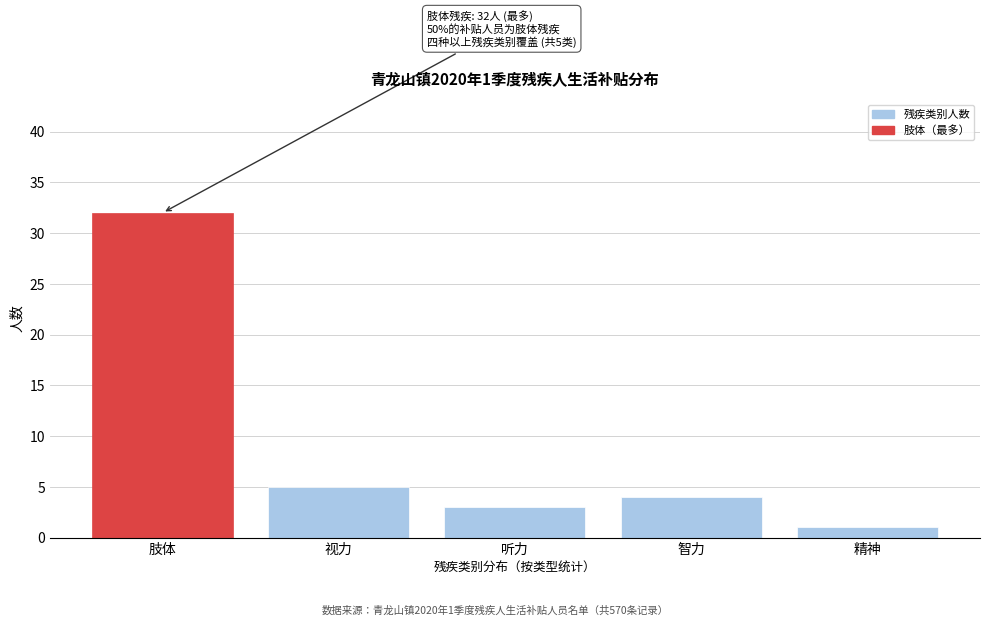

Reading right to left, transcribe all the data shown in this chart.

1	4	3	5	32